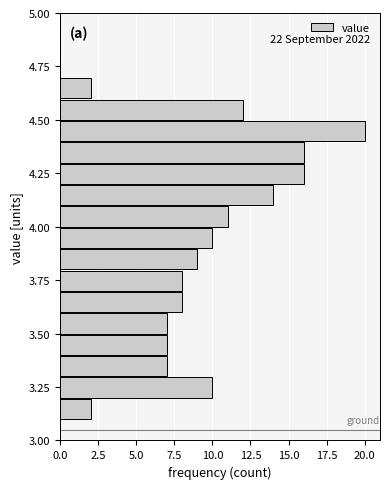

Read against the y-axis, roughly where is the centre of the longest bar?

4.45